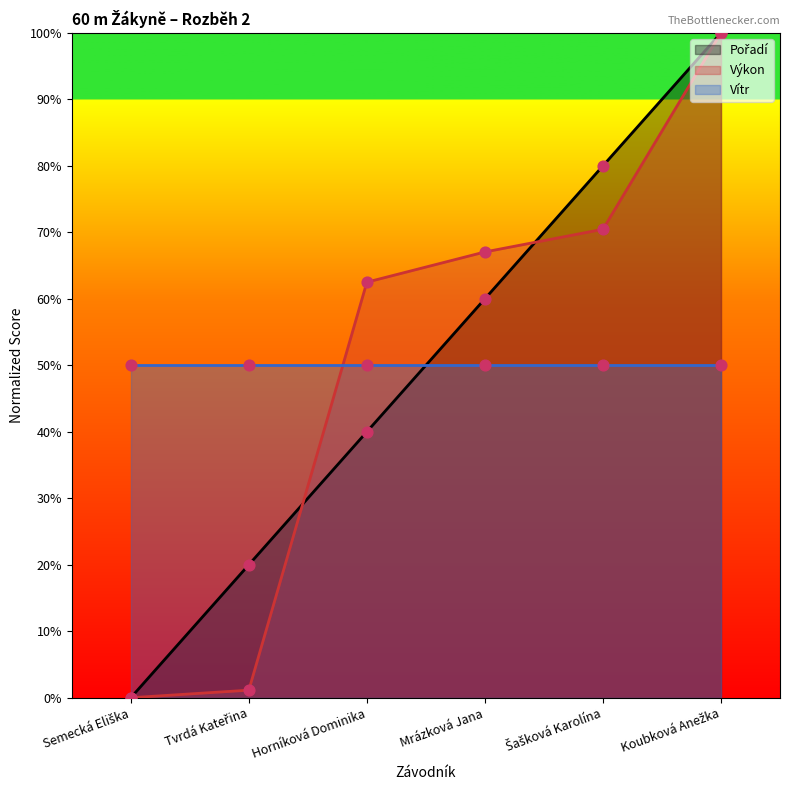

Is the value of Výkon at Šašková Karolína greater than the value of Pořadí at Tvrdá Kateřina?

Yes